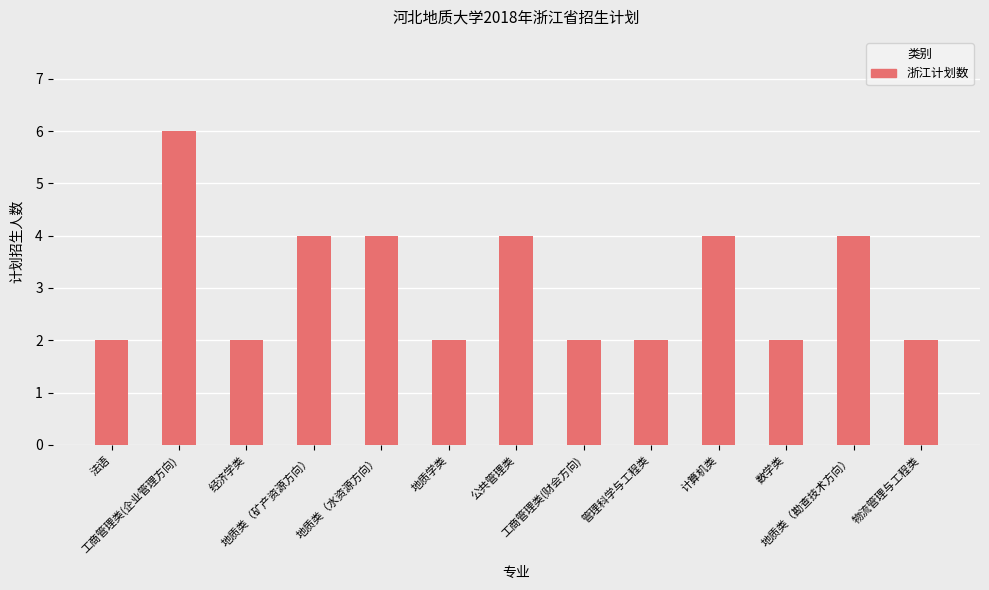

What is the average value?

3